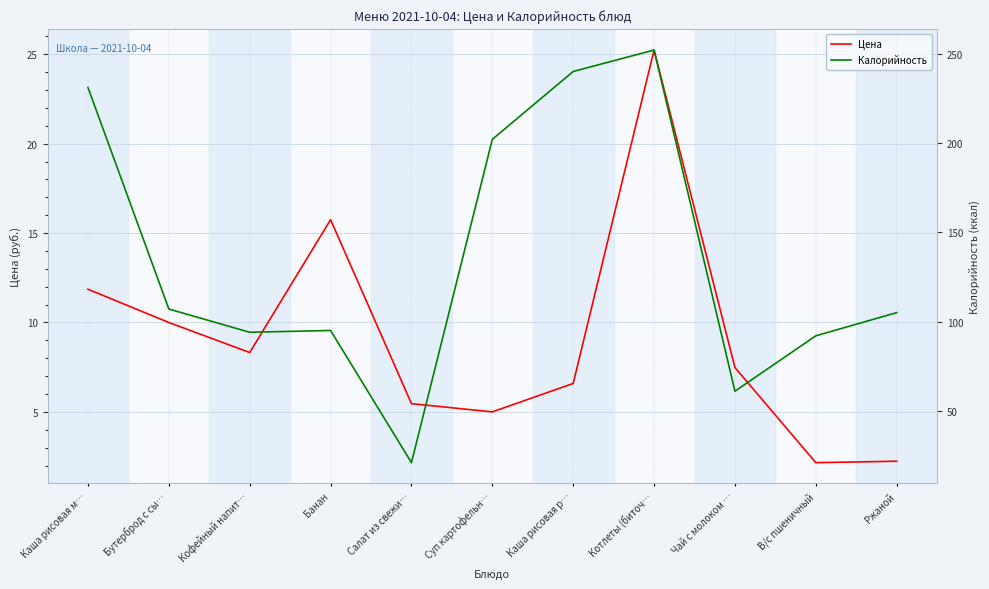

What is the value of the Калорийность point at the 1st from the left?

231.0